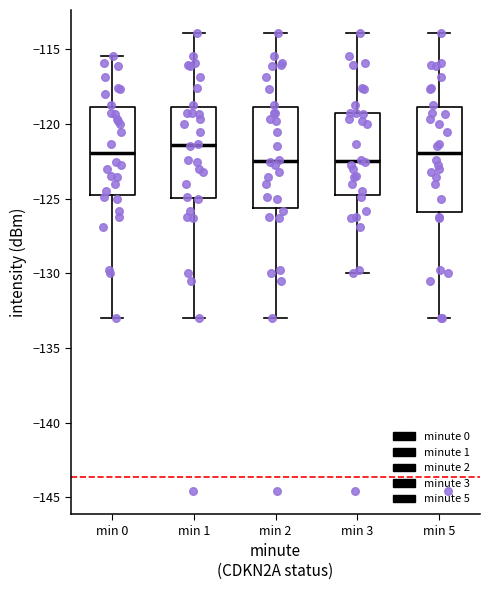

Where is the lower edge of the box for min 0 on the y-axis? The values are not printed on the chart, so give them approximately, as read against the axis.

-125.0